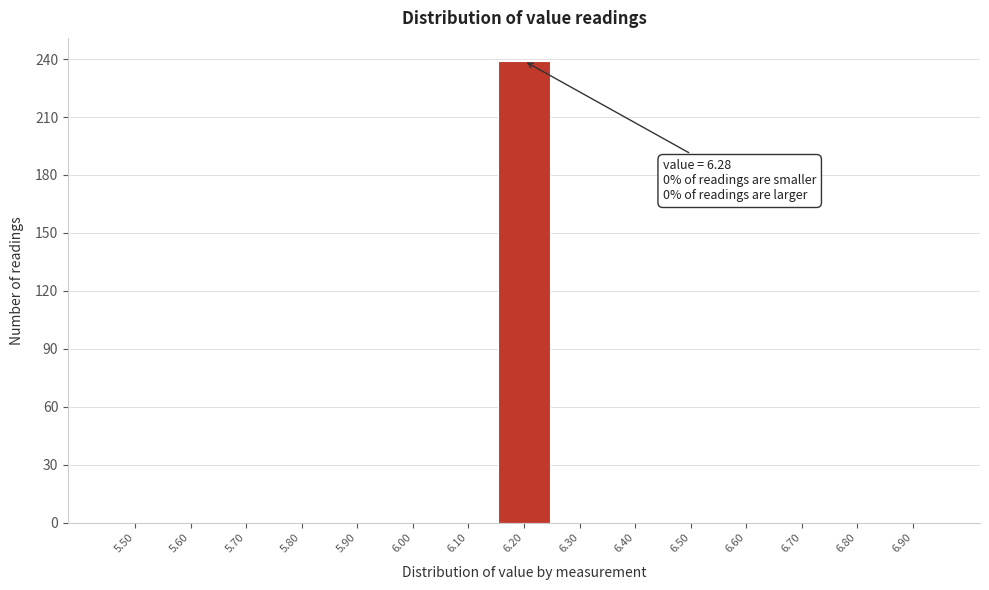

Reading right to left, extract all data points from this chart.

6.90=0	6.80=0	6.70=0	6.60=0	6.50=0	6.40=0	6.30=0	6.20=239	6.10=0	6.00=0	5.90=0	5.80=0	5.70=0	5.60=0	5.50=0